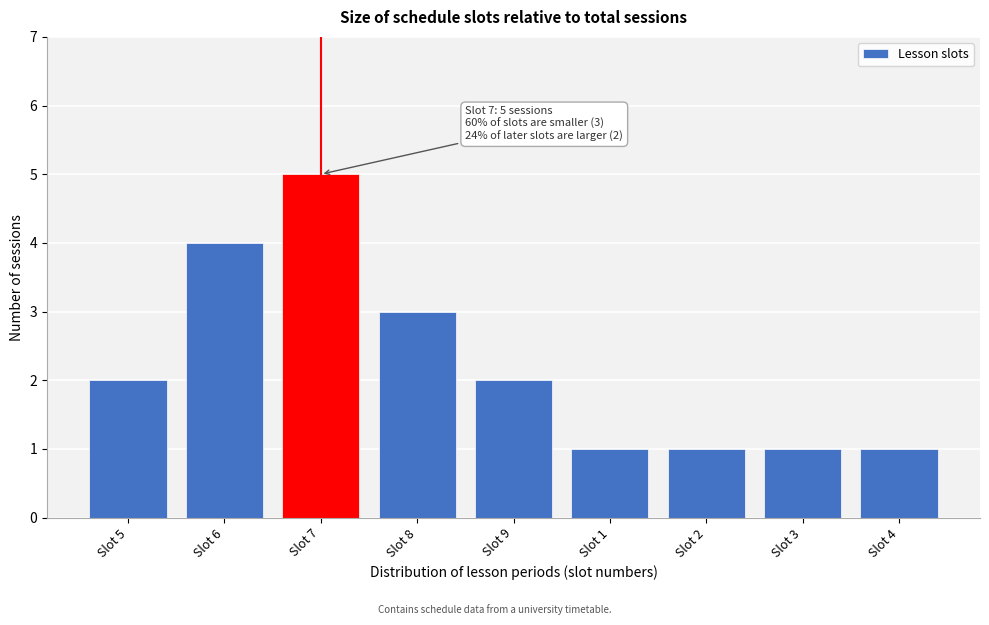

Reading left to right, list all the values displayed in this chart.

Slot 5=2	Slot 6=4	Slot 7=5	Slot 8=3	Slot 9=2	Slot 1=1	Slot 2=1	Slot 3=1	Slot 4=1